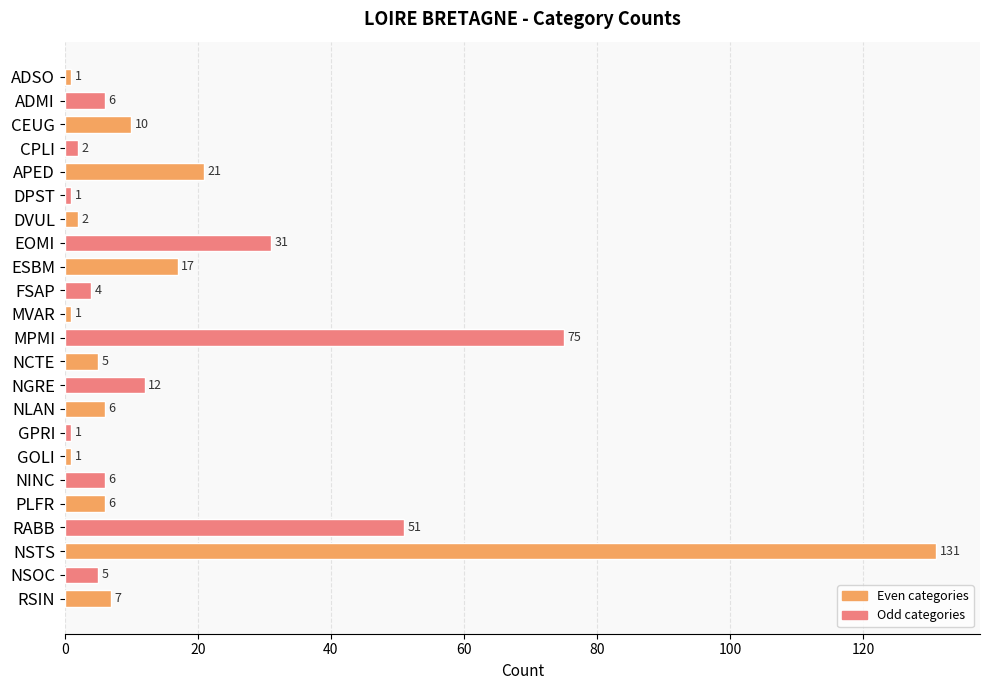

Which has a higher value, MPMI or FSAP?

MPMI